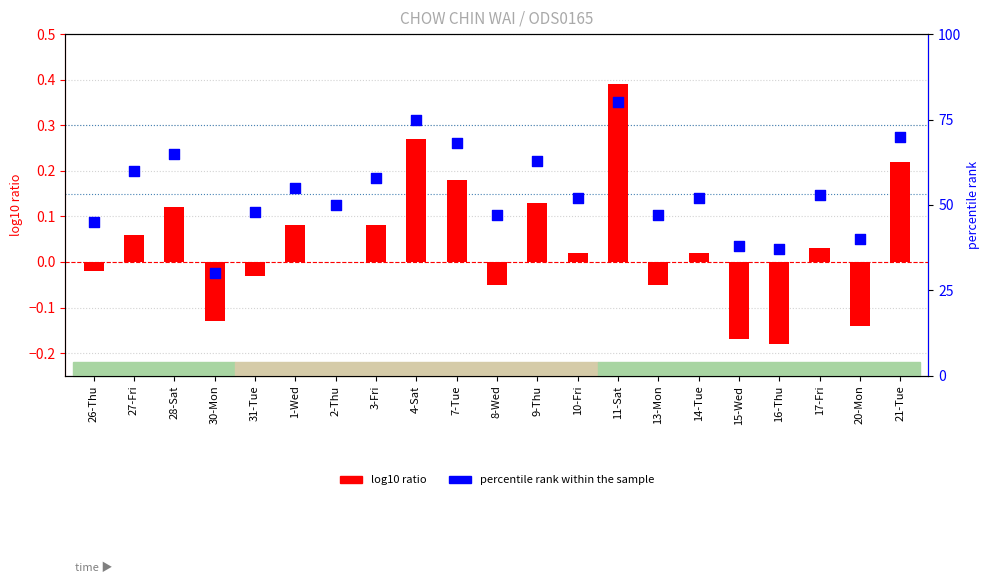

At how many categories does at least one series exceed 79?

1